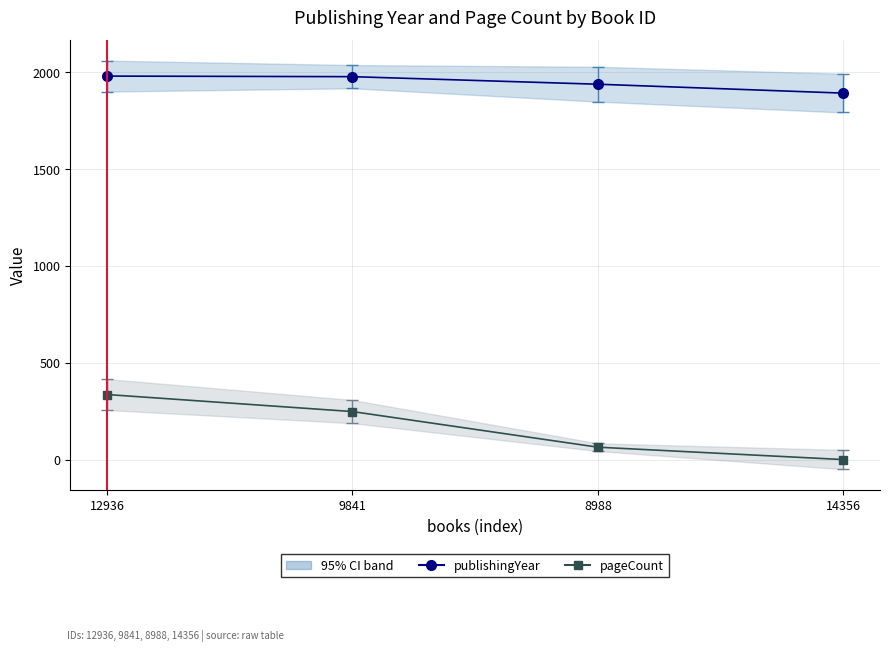

Reading left to right, extract all data points from this chart.

publishingYear: 1981	1978	1939	1893
pageCount: 336	248	64	0